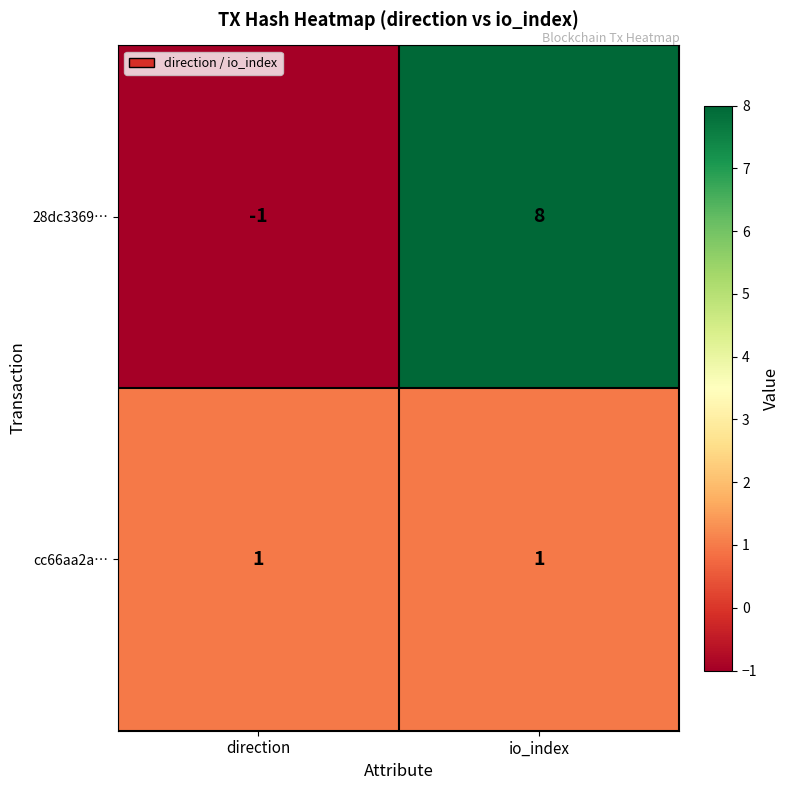

What is the approximate value of 28dc3369… at io_index?

8